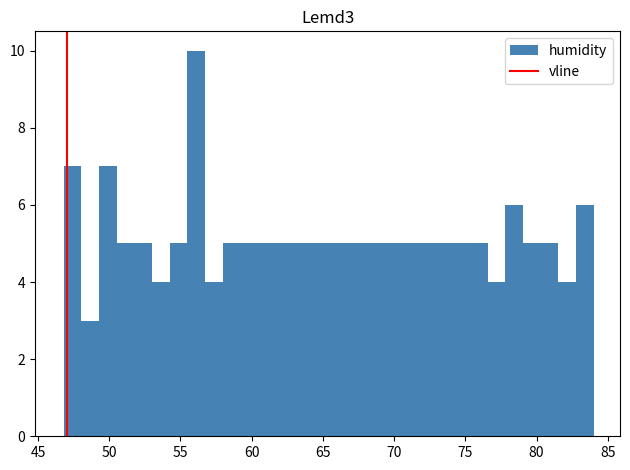

Around what value on the x-axis is the tallest bar? Give the approximate position of its centre, as read against the axis.

56.0